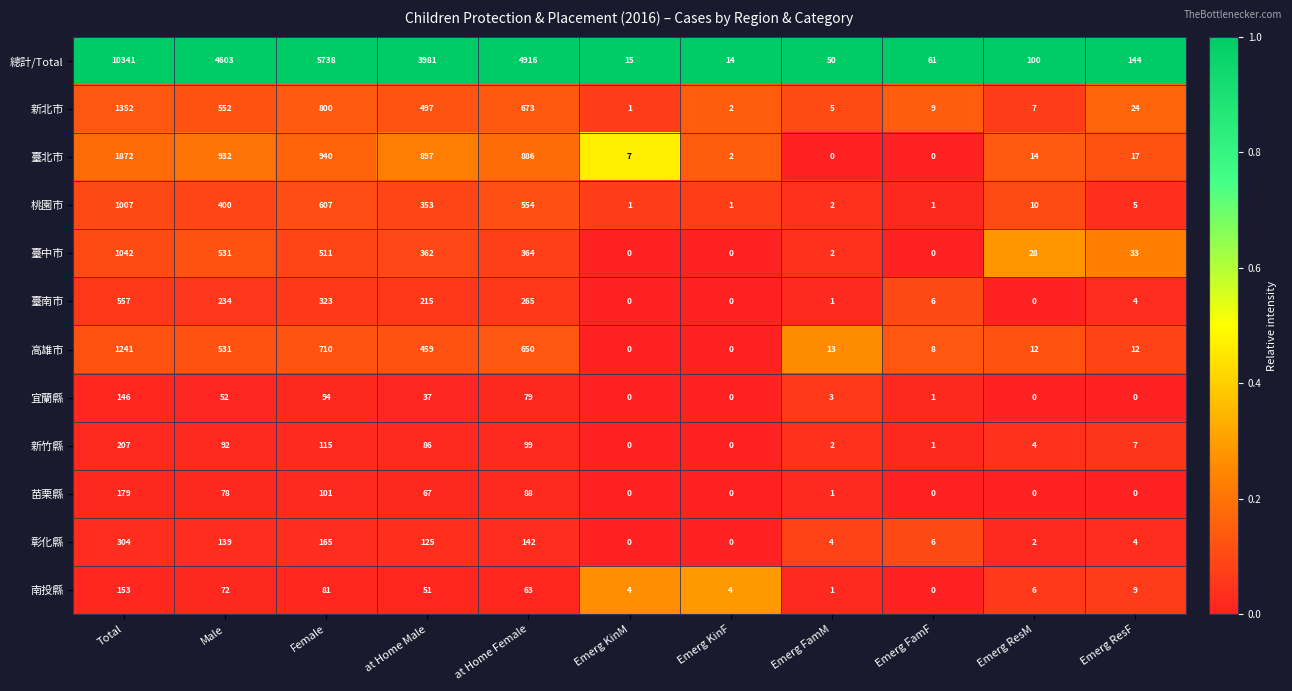

At which category is the sum across all series the highest?

Total